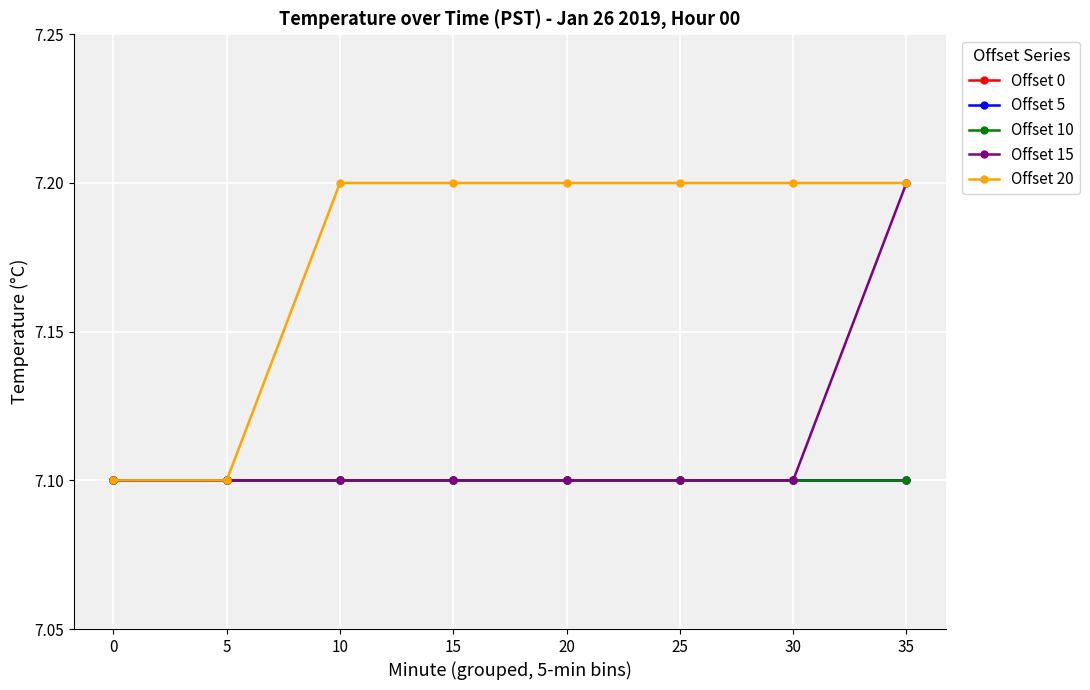

Which series has the widest spread of values?

Offset 15